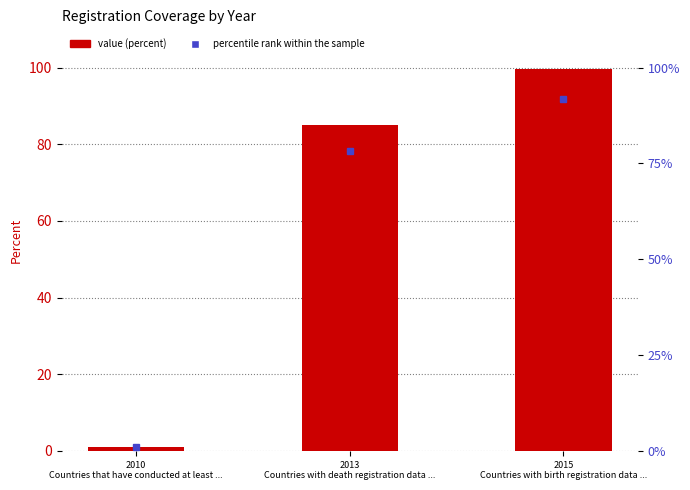

What is the difference between the maximum and minimum values?

98.7